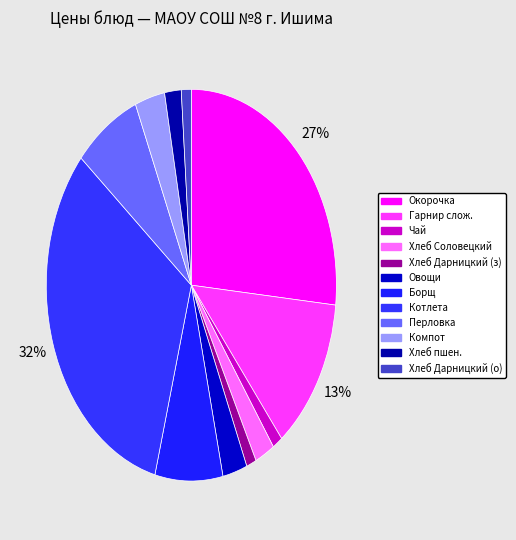

Which slice is the smallest?

Хлеб Дарницкий (завтрак)